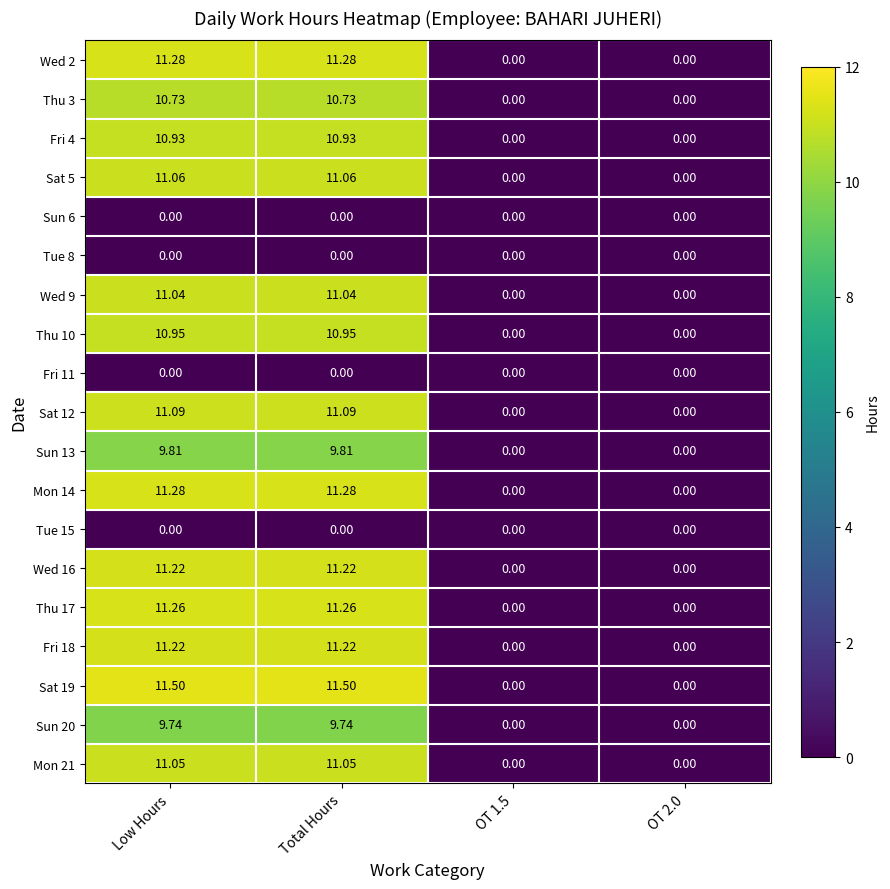

What is the maximum value shown in the chart?

11.5